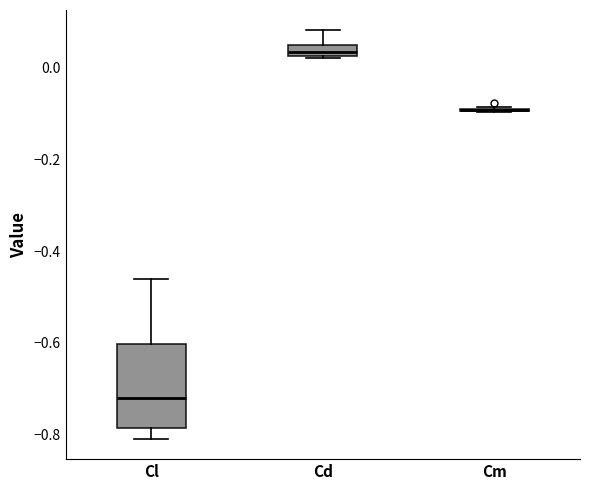

Where does the upper whisker of the box for Cd end on the y-axis? The values are not printed on the chart, so give them approximately, as read against the axis.

0.08